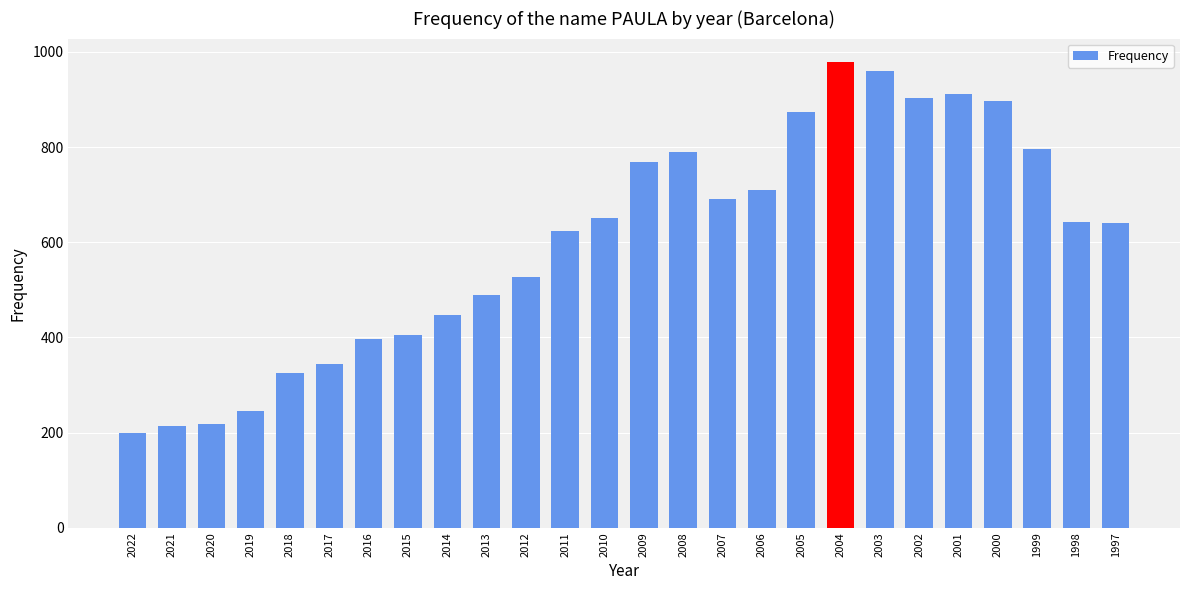

True or false: the data shows 397 at 2016.

True